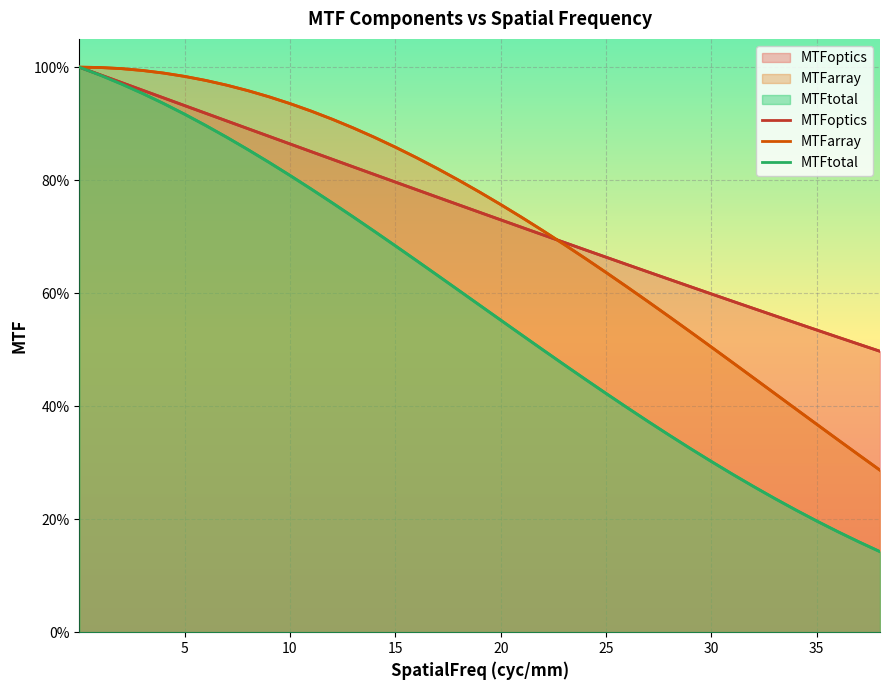

Between 26 and 25, which is larger?

25